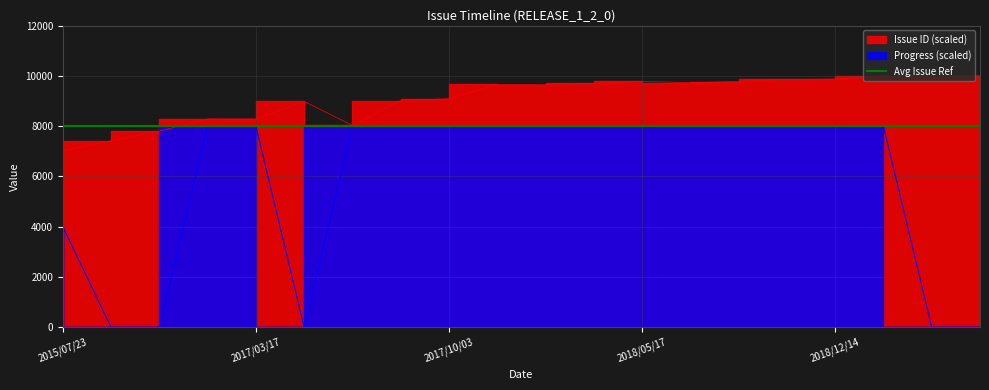

Rank the categories by Progress value from lowest to highest.

2016/01/18, 2017/02/14, 2017/08/16, 2019/01/10, 2019/01/16, 2015/07/23, 2017/03/16, 2017/03/17, 2017/08/30, 2017/09/07, 2017/10/03, 2018/03/03, 2018/03/05, 2018/03/26, 2018/05/17, 2018/05/19, 2018/05/21, 2018/07/10, 2018/12/14, 2019/01/02